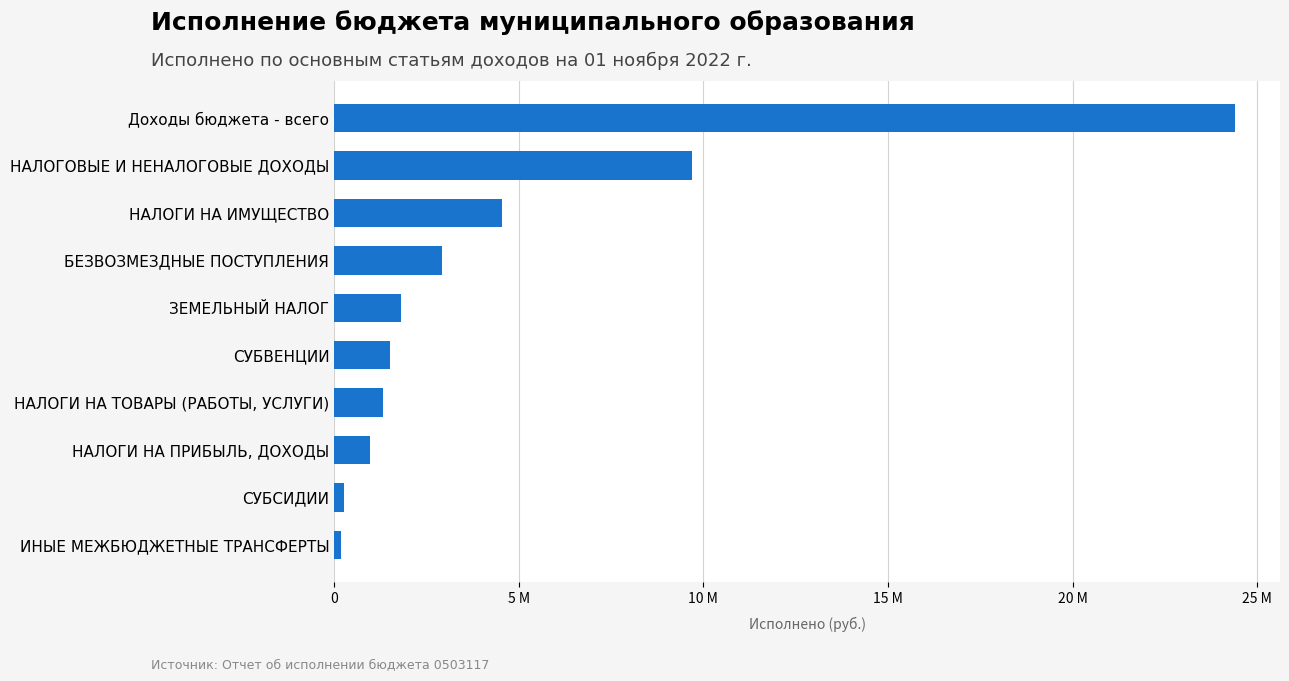

Does the chart contain any negative values?

No